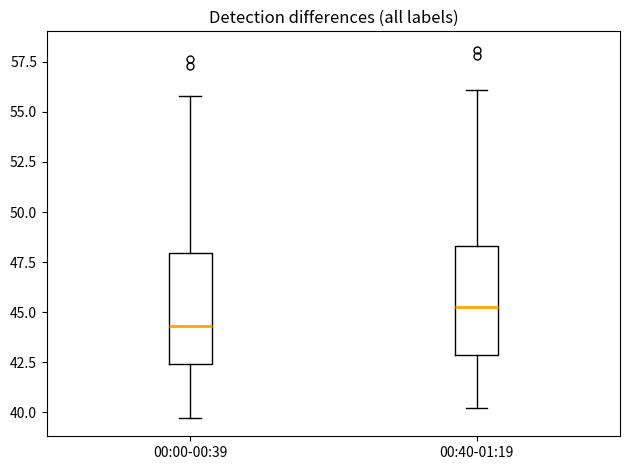

Where does the median line of the box for 00:40-01:19 sit on the y-axis? The values are not printed on the chart, so give them approximately, as read against the axis.

45.5